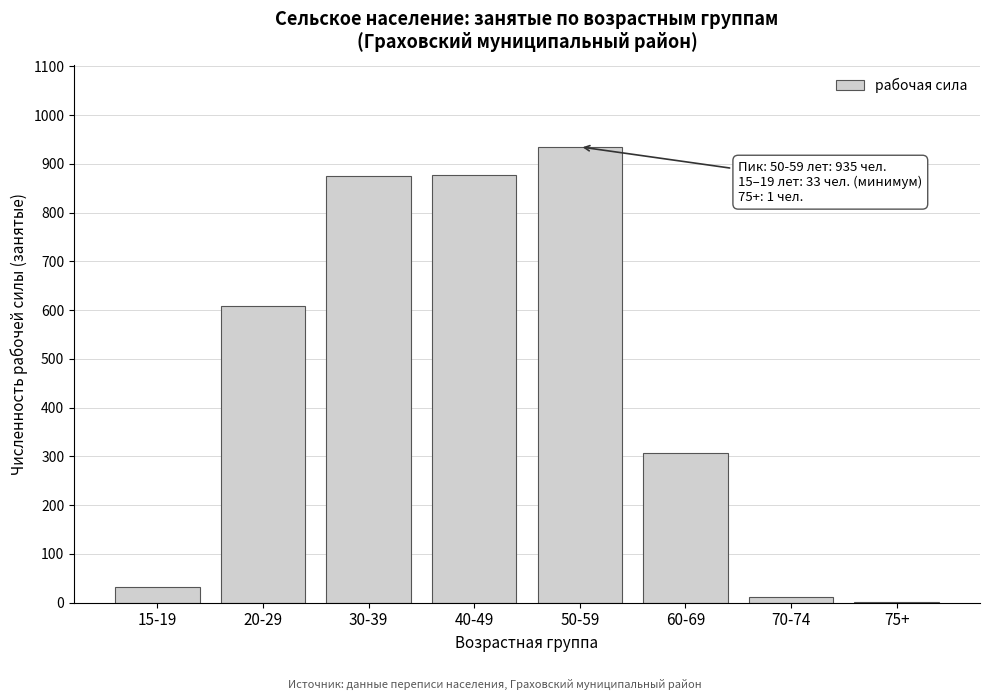

What is the change in value from 50-59 to 60-69?

-629